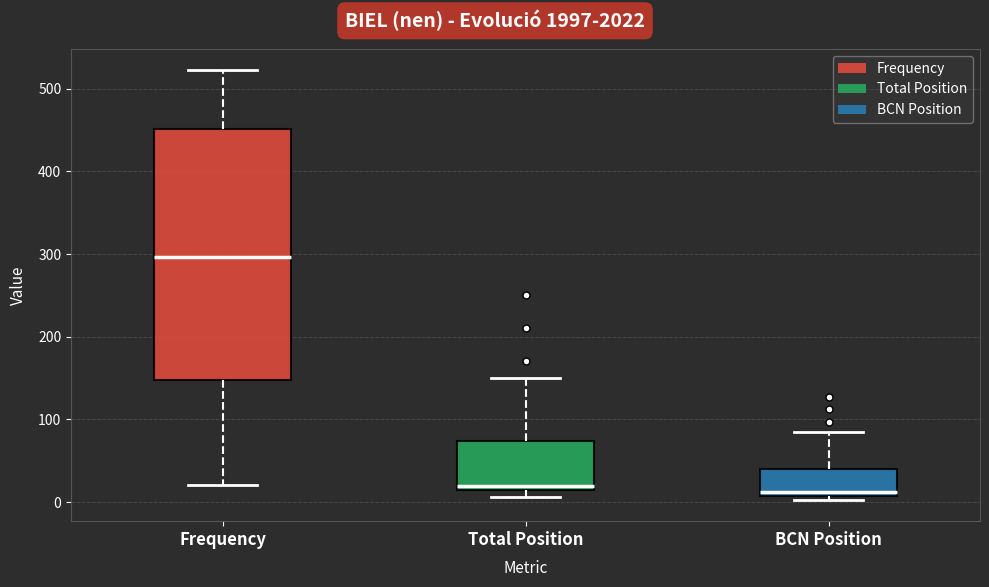

Reading left to right, read every box against the y-axis: the position of its median line, the range the box covers, and the ends of its whiskers. The values are not printed on the chart, so give them approximately, as read against the axis.

Frequency: median 300, box 150 to 450, whiskers 20 to 520
Total Position: median 20 (just above the box's lower edge), box 20 to 70, whiskers 10 to 150
BCN Position: median 10 (just above the box's lower edge), box 10 to 40, whiskers 0 to 90